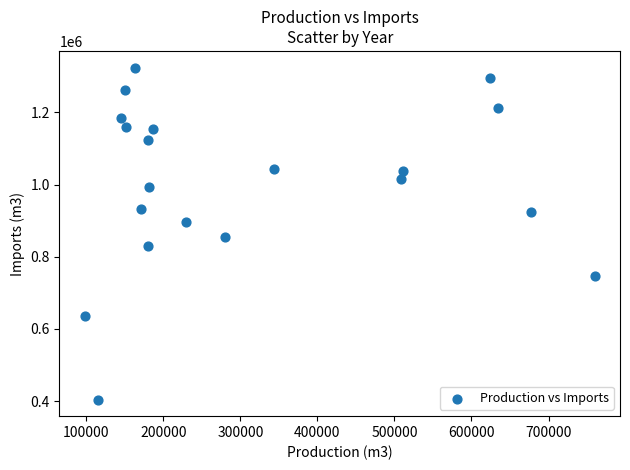

What is the range of X values (max minus min)?

661540